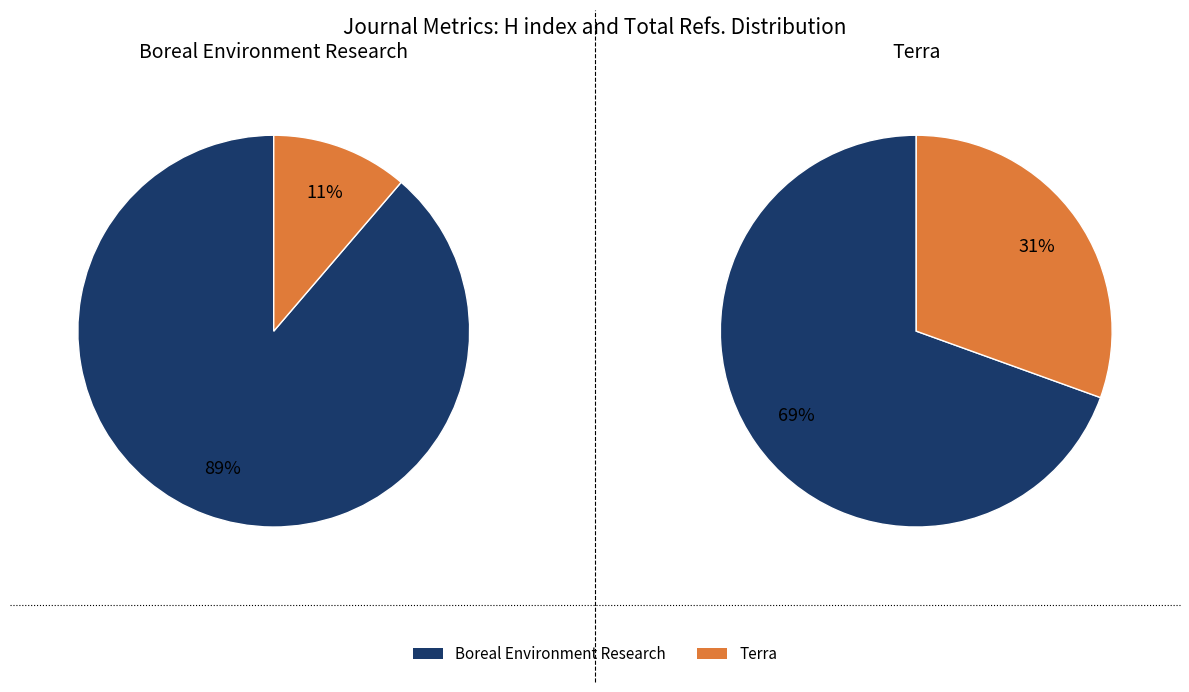

Rank the categories by H index value from lowest to highest.

Terra, Boreal Environment Research